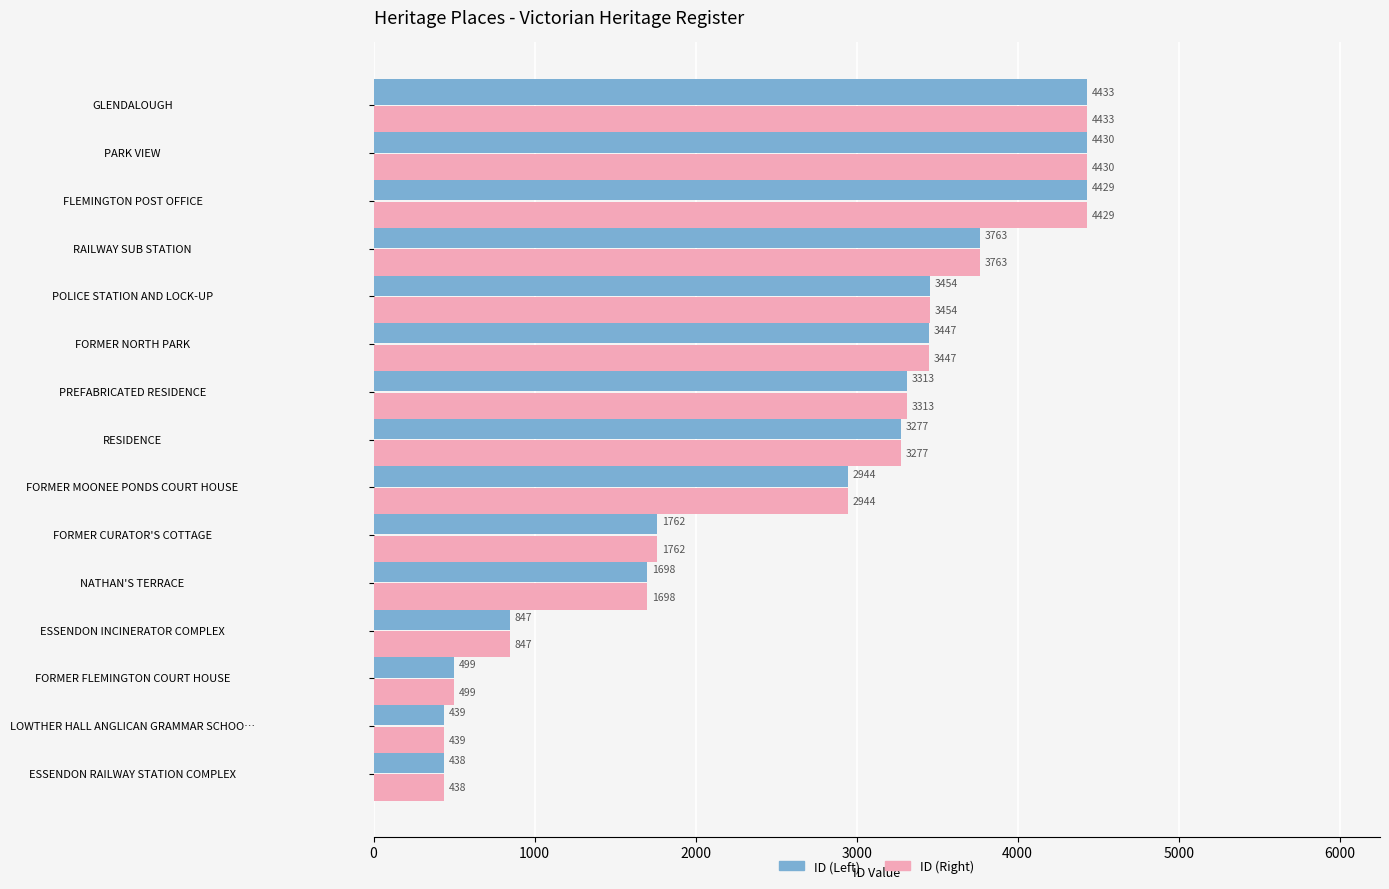

Where is ID (Left) nearest to the value 2435?

FORMER MOONEE PONDS COURT HOUSE